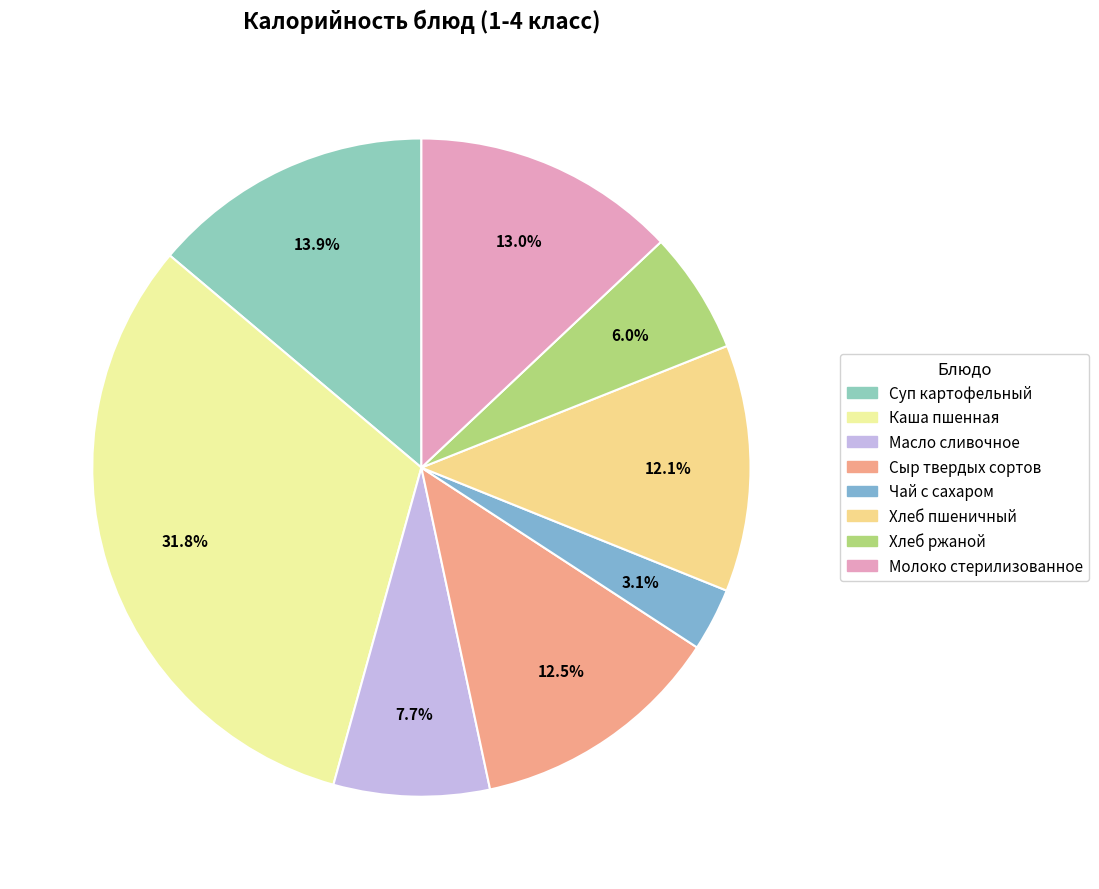

How many segments does this pie chart have?

8